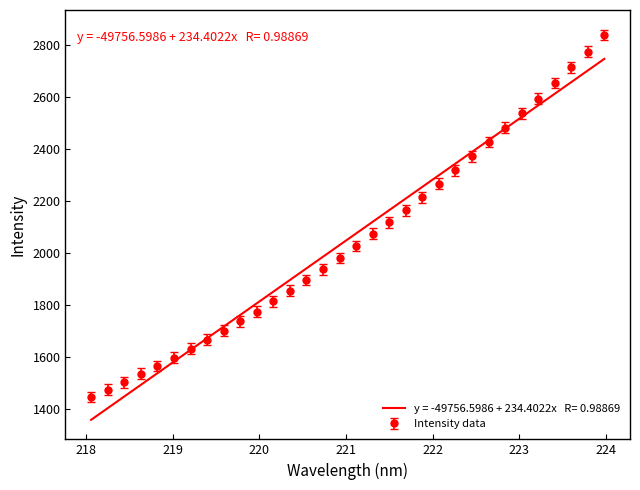

What is the greatest value displayed?

2836.9